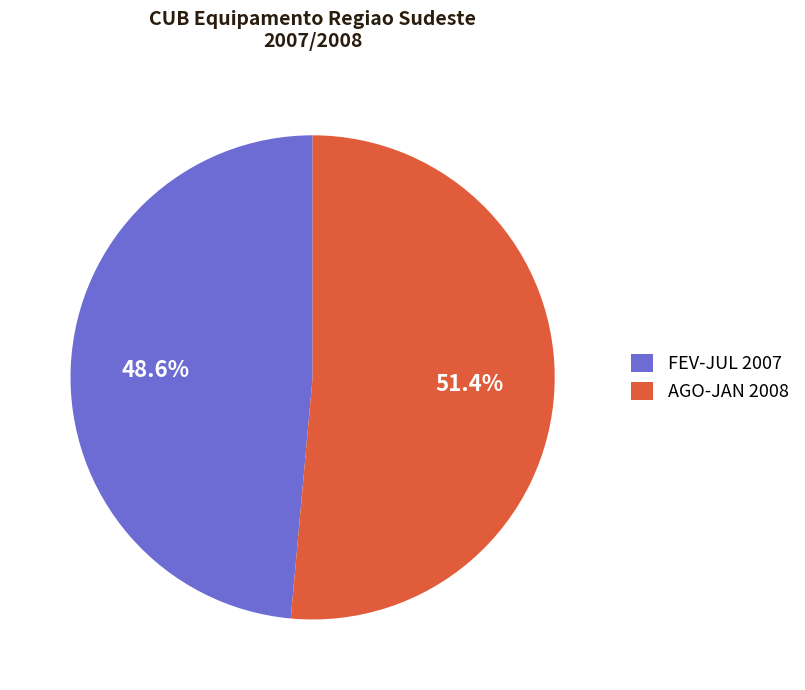

To the nearest percent, what is the average slice percentage?

50%